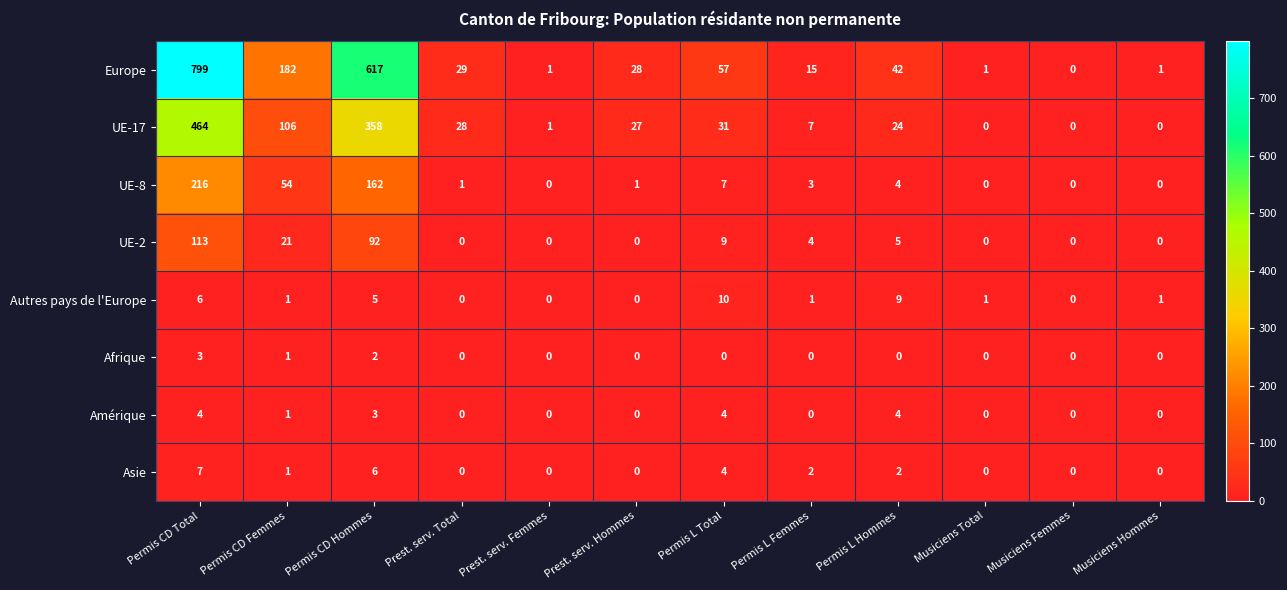

How many categories are shown in the chart?

12